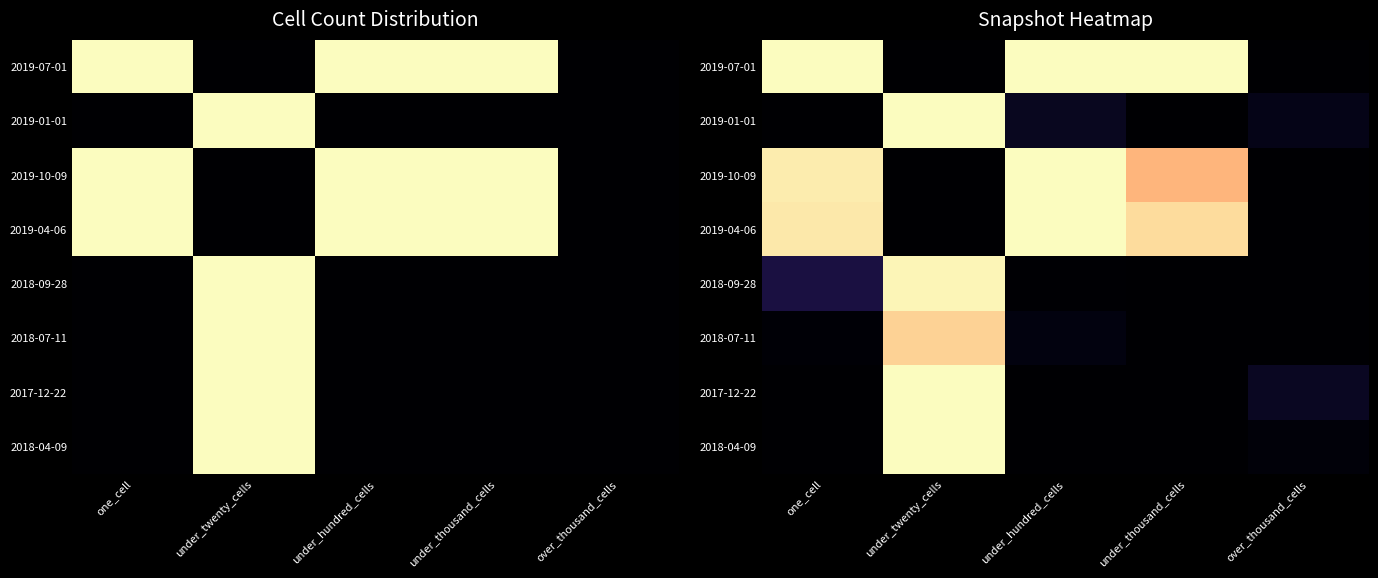

Is it true that 2019-07-01 equals 1.4 at under_hundred_cells?

False